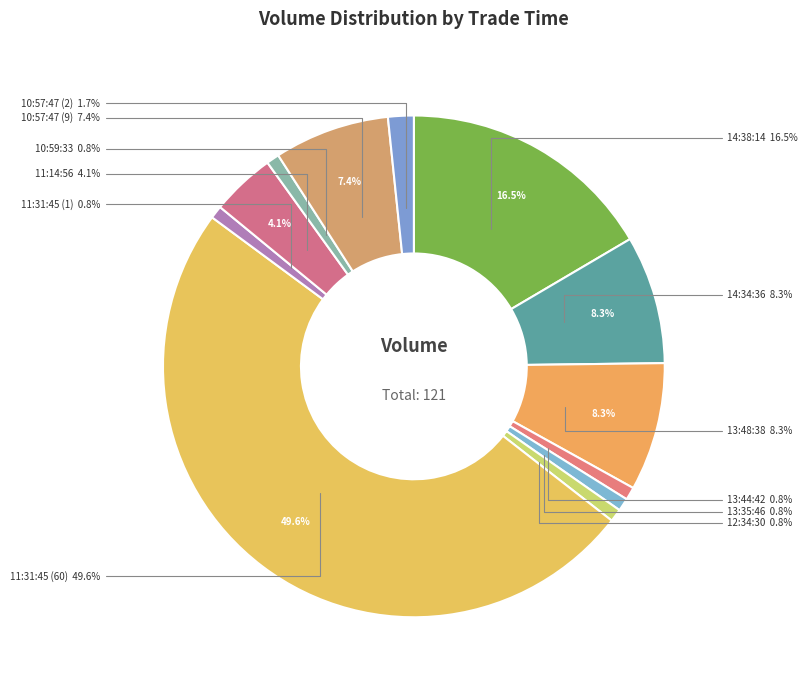

Is it true that 11:31:45 (60) is 50% of the pie?

True